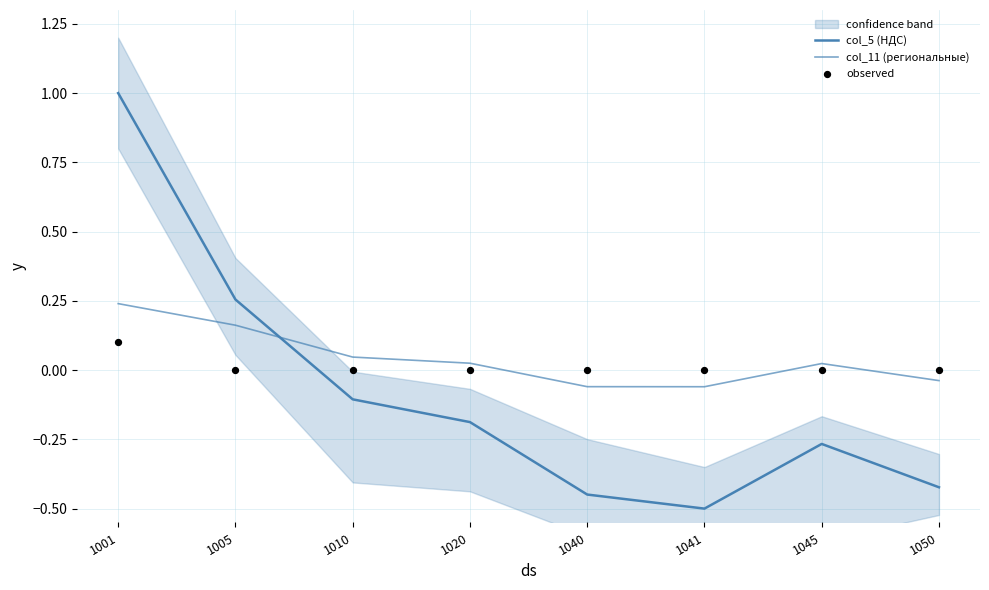

At which category is the sum across all series the highest?

1001